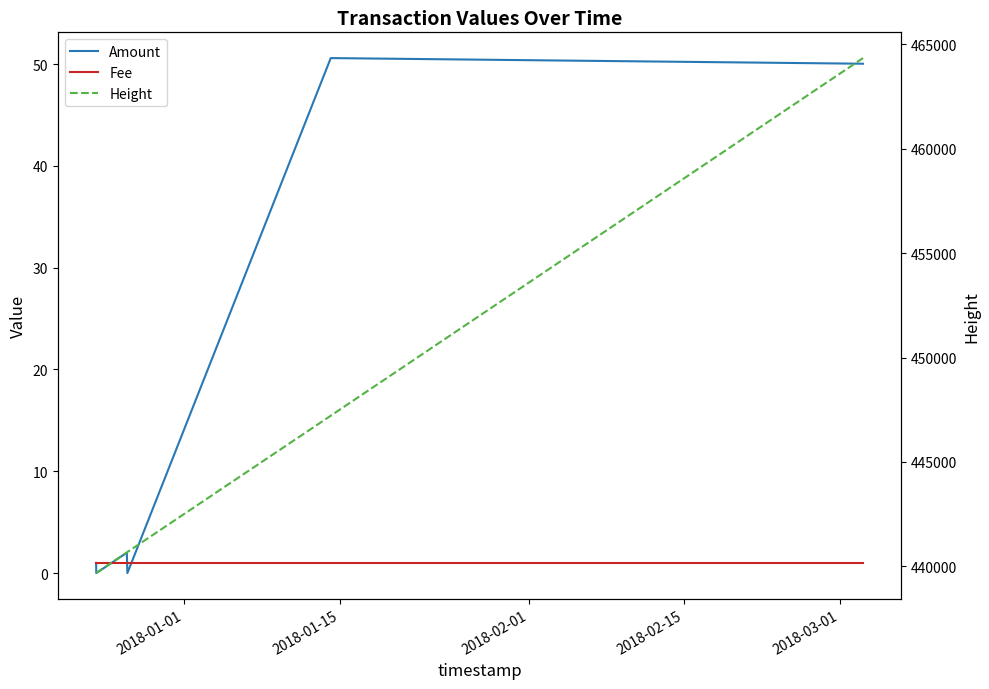

Reading right to left, list all the values displayed in this chart.

Amount: 50.0	50.6	0.0	2.0	0.0	1.0
Fee: 1.0	1.0	1.0	1.0	1.0	1.0
Height: 464343.0	447214.0	440685.0	440667.0	439684.0	439676.0